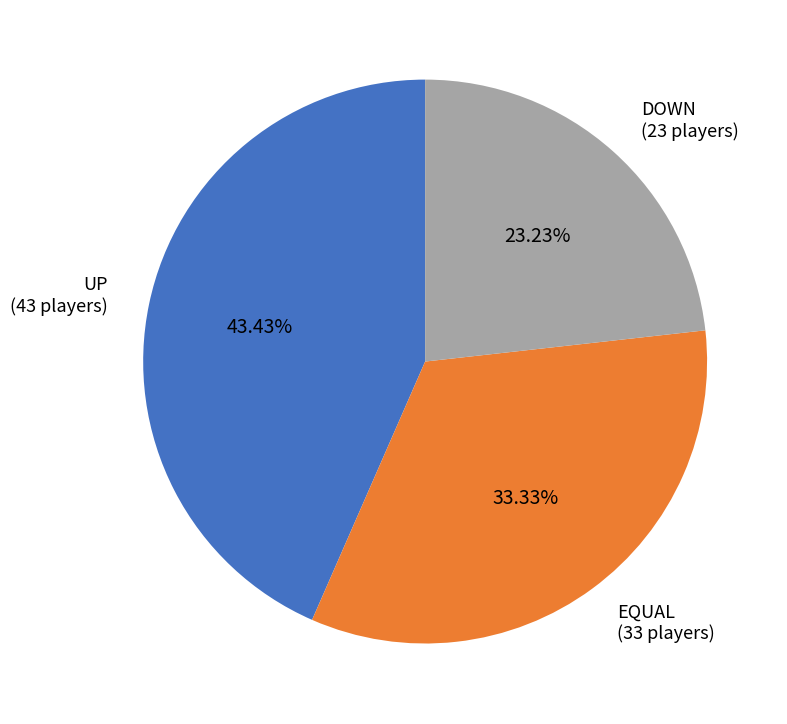

Is there a majority slice in this chart?

No